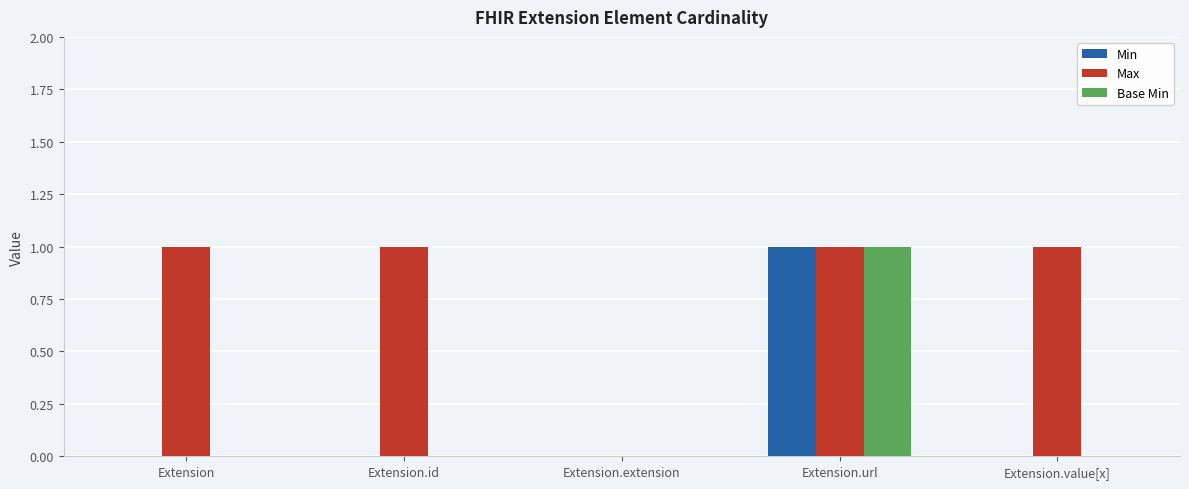

The value of Base Min at Extension.value[x] is 0. True or false?

True